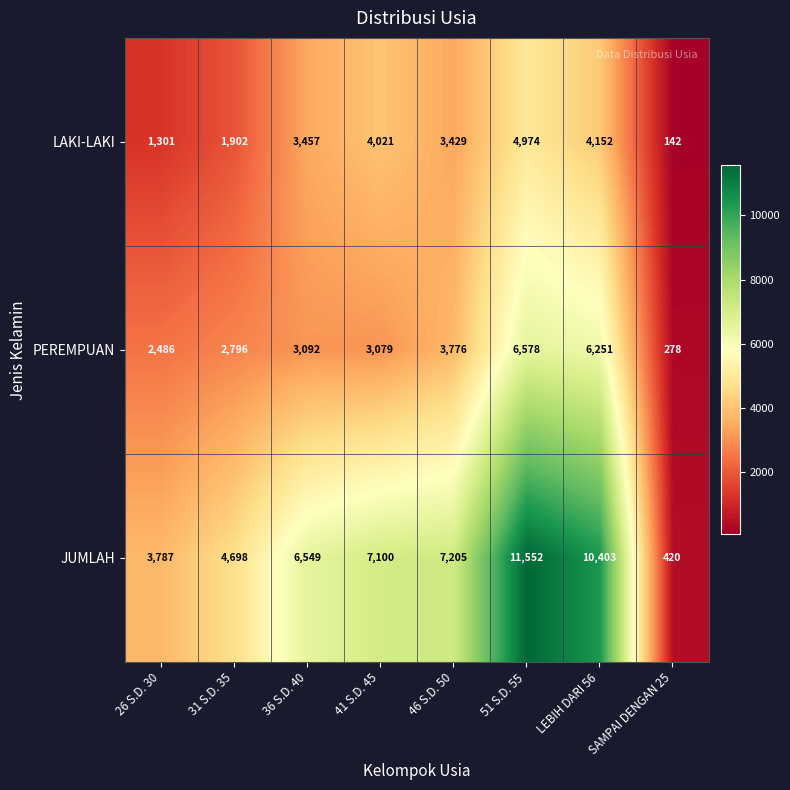

Which series has the widest spread of values?

JUMLAH